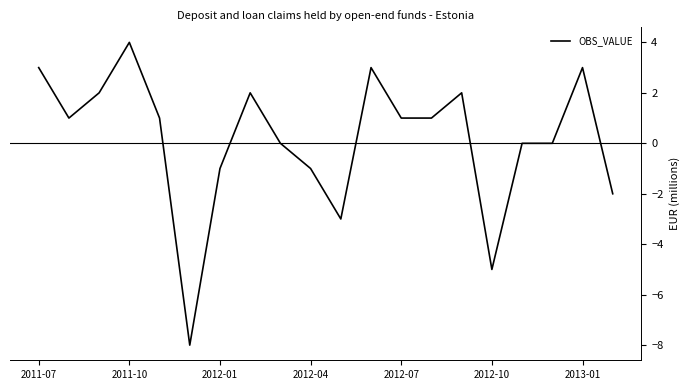

What is the difference between the maximum and minimum values?

12